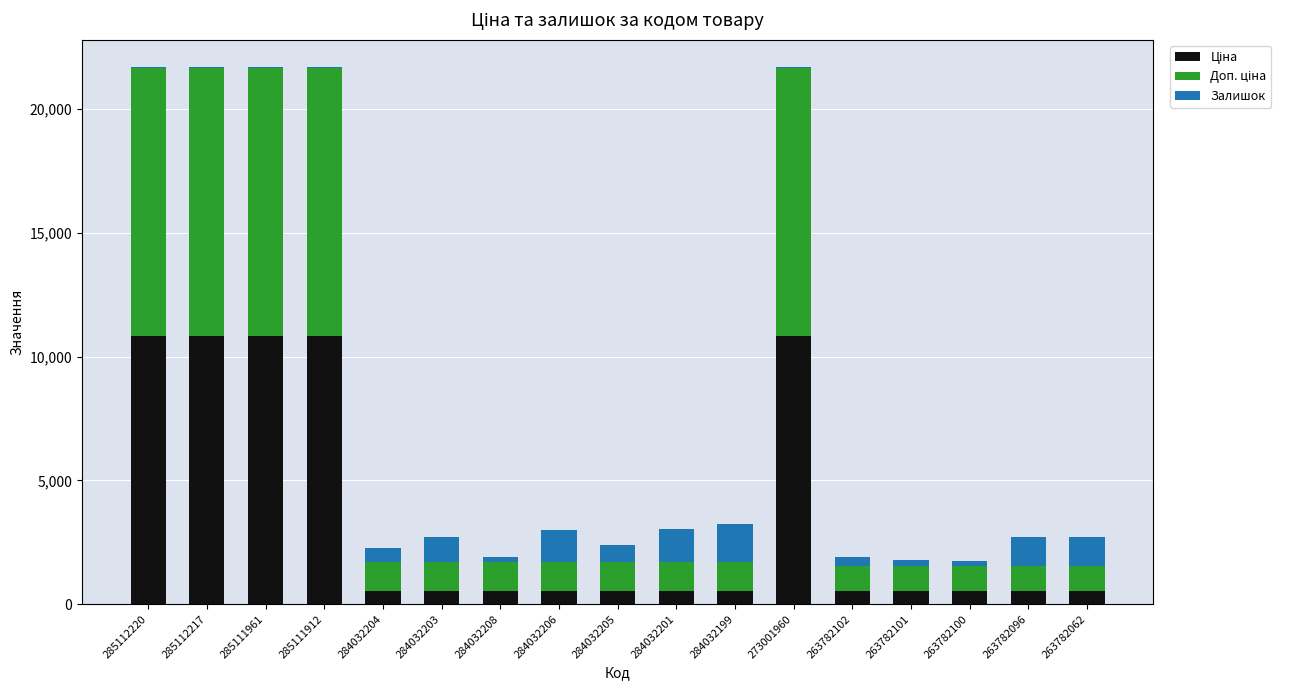

What is the approximate value of Залишок at 285112217?

17.0